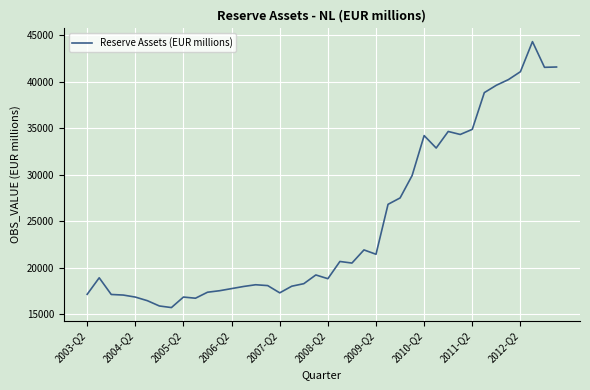

What is the difference between the maximum and minimum values?

28625